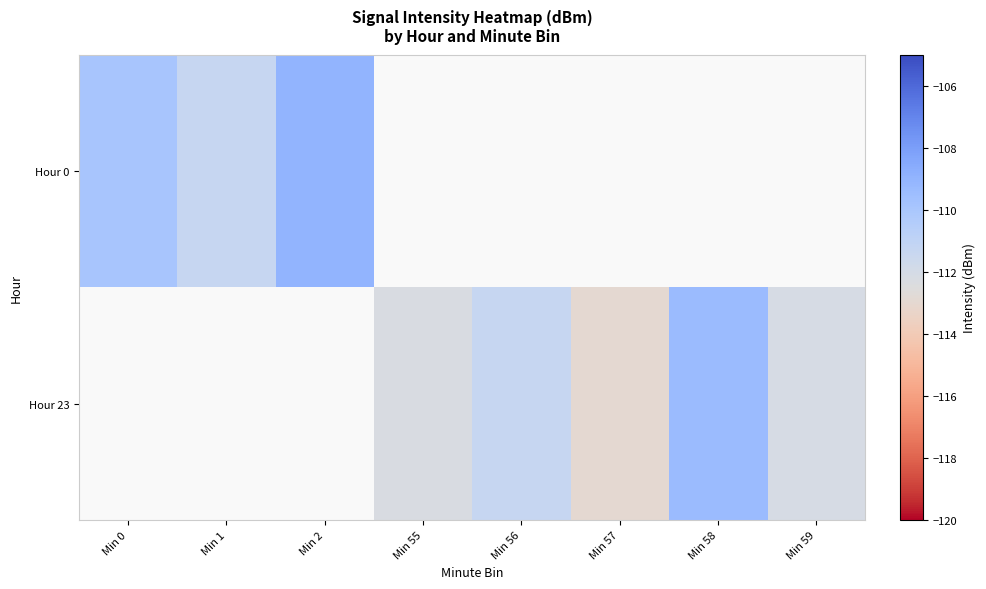

Is the value of Hour 0 at Min 55 greater than the value of Hour 23 at Min 55?

No